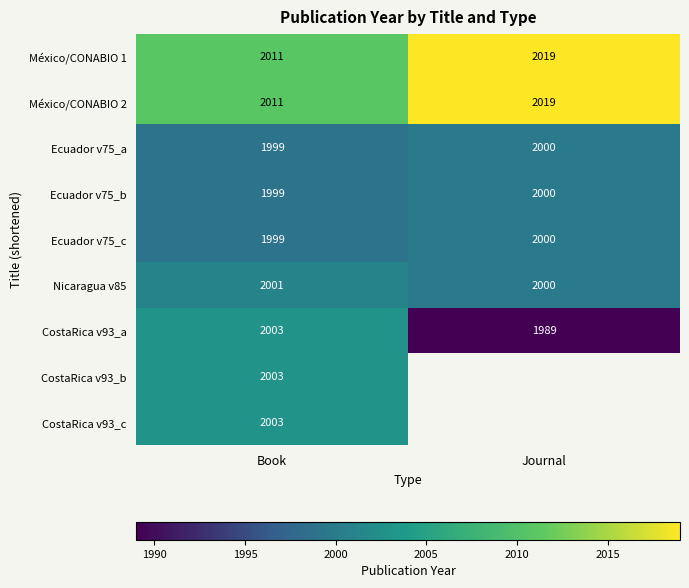

Between Book and Journal, which is larger?

Journal